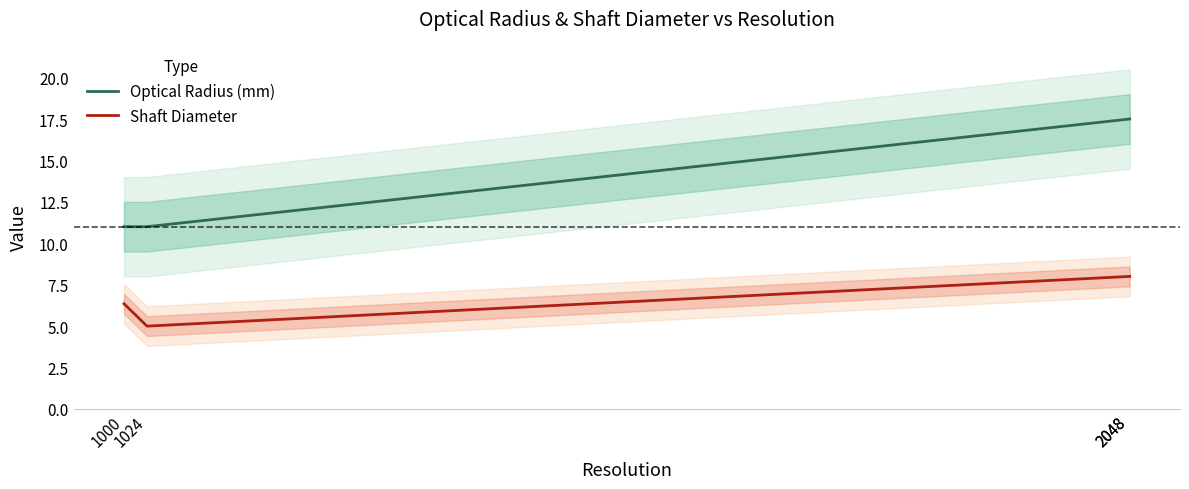

Where is the first local minimum for Shaft Diameter?

1024